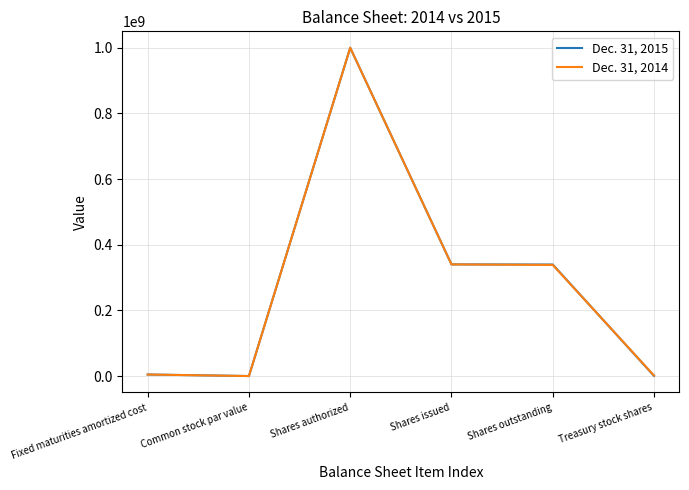

Is it true that Dec. 31, 2014 equals 340047000 at Shares issued?

True